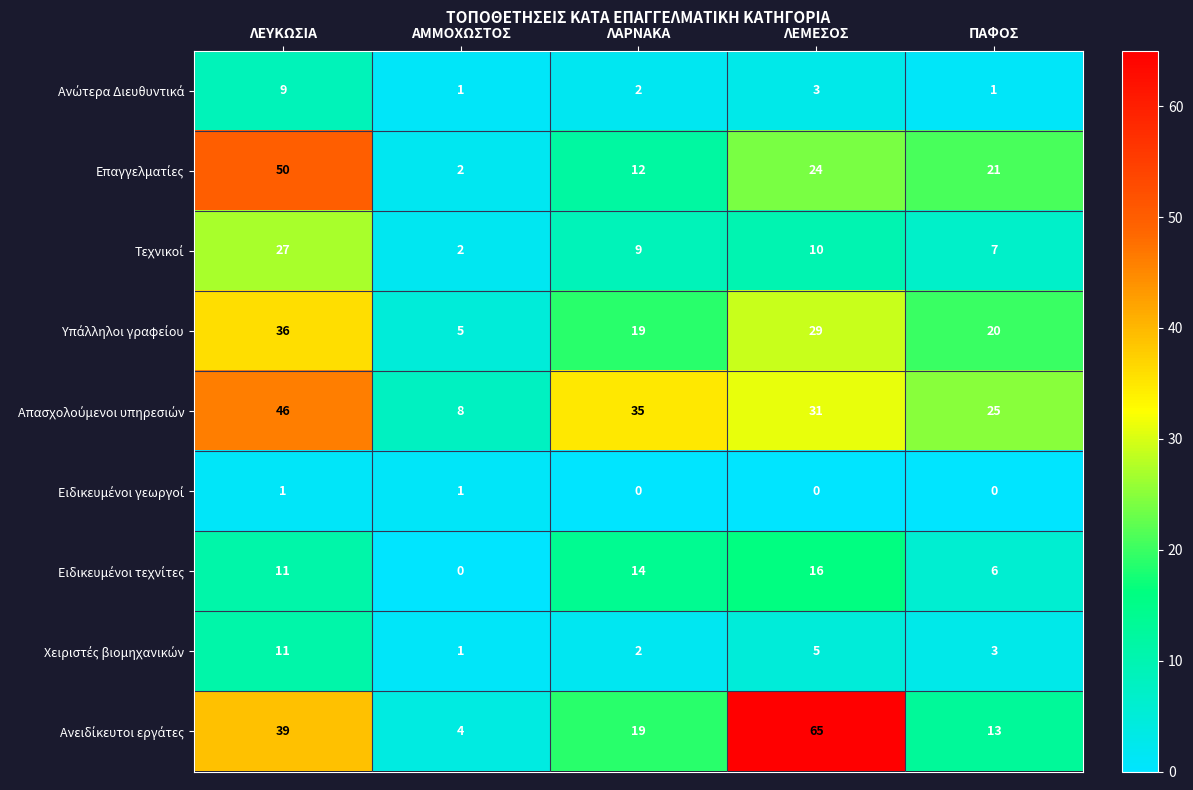

What is the difference between the highest and lowest values at ΠΑΦΟΣ?

25